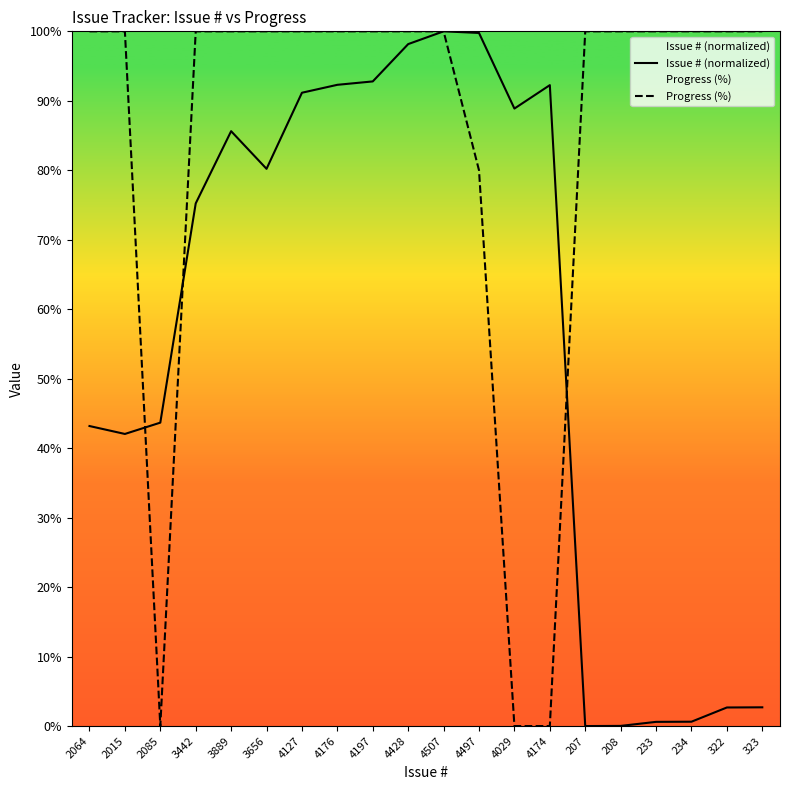

What is the value of the Issue # (normalized) point at the 18th from the left?

0.6